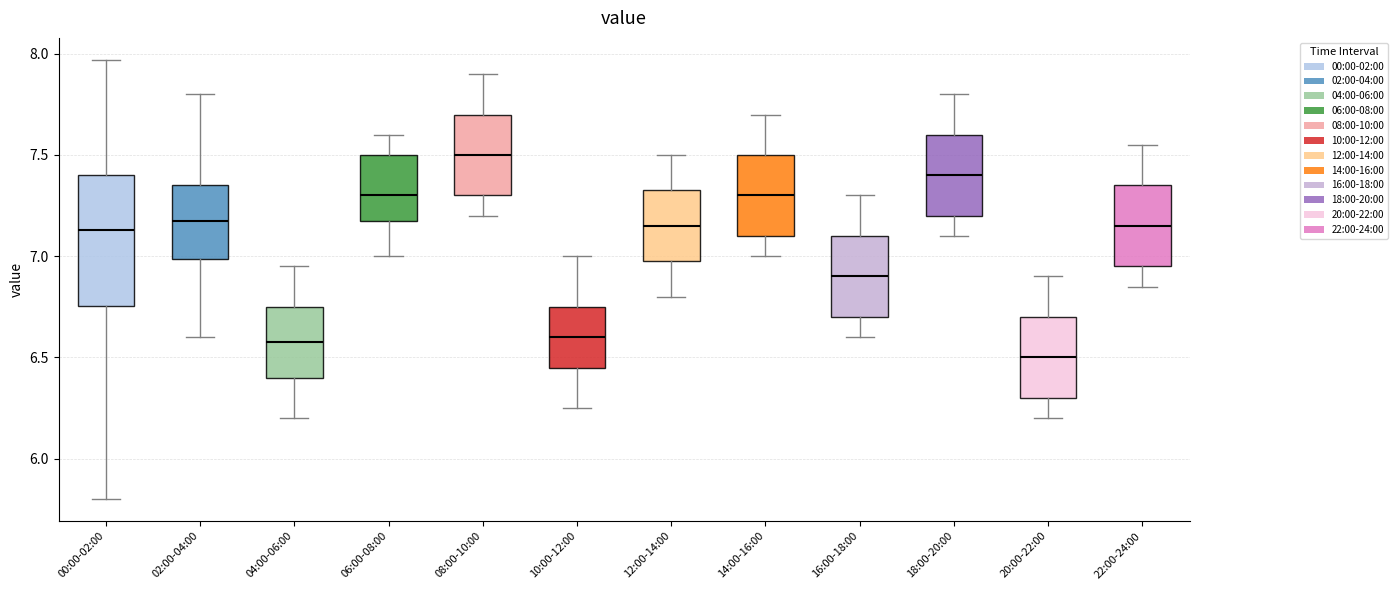

Which box has the highest median line?

08:00-10:00